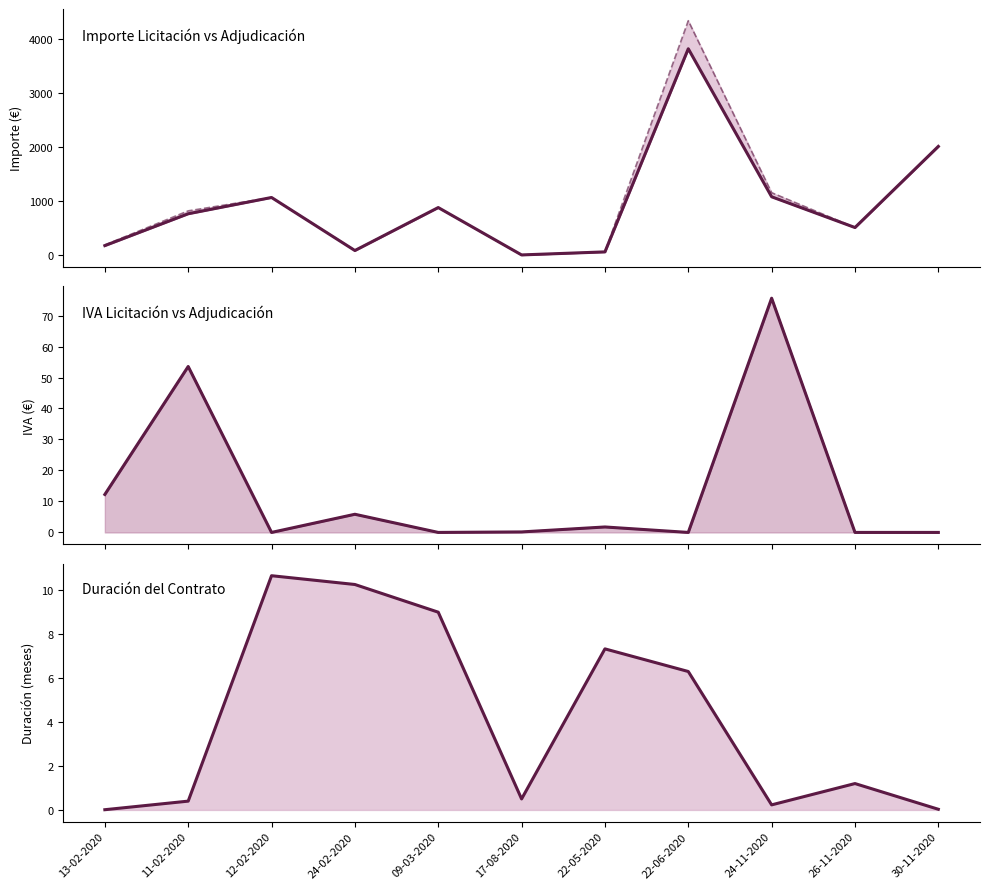

What position from the left is 17-08-2020?

6